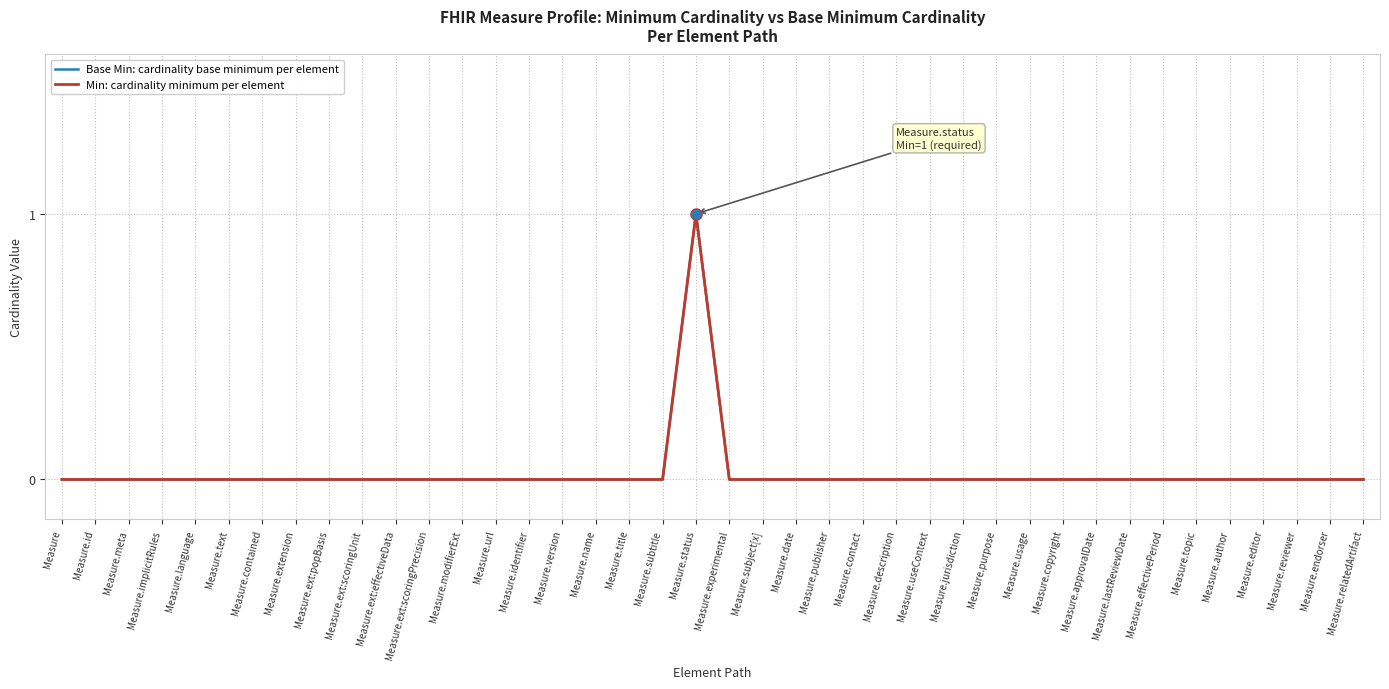

Does the chart display data point markers on the line(s)?

No